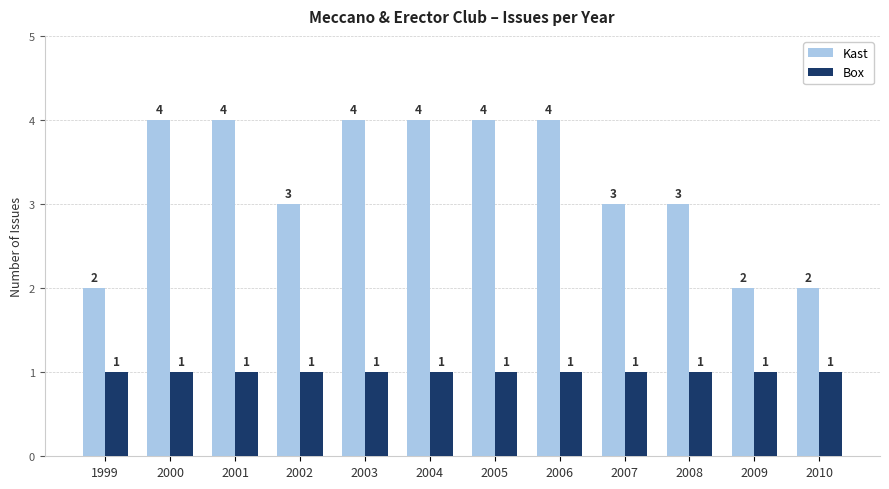

At 1999, list the series in order from smallest to largest.

Box, Kast